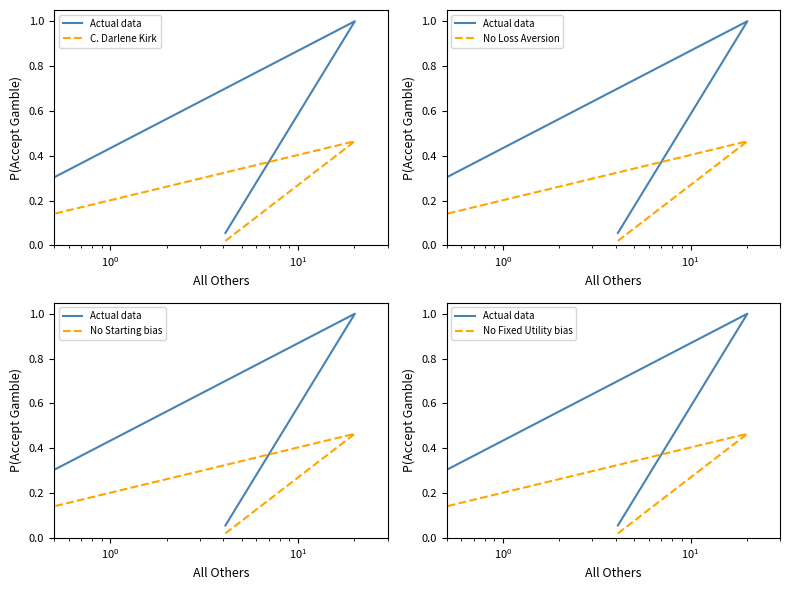

What is the difference between the maximum and minimum values in the Actual data series?

1.0